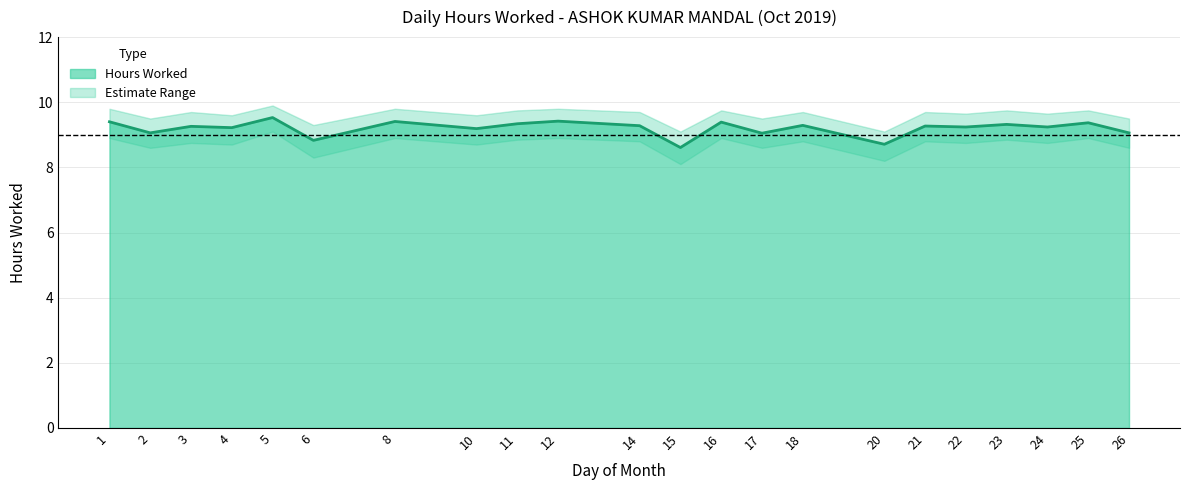

At which category does the chart reach its peak across all series?

5